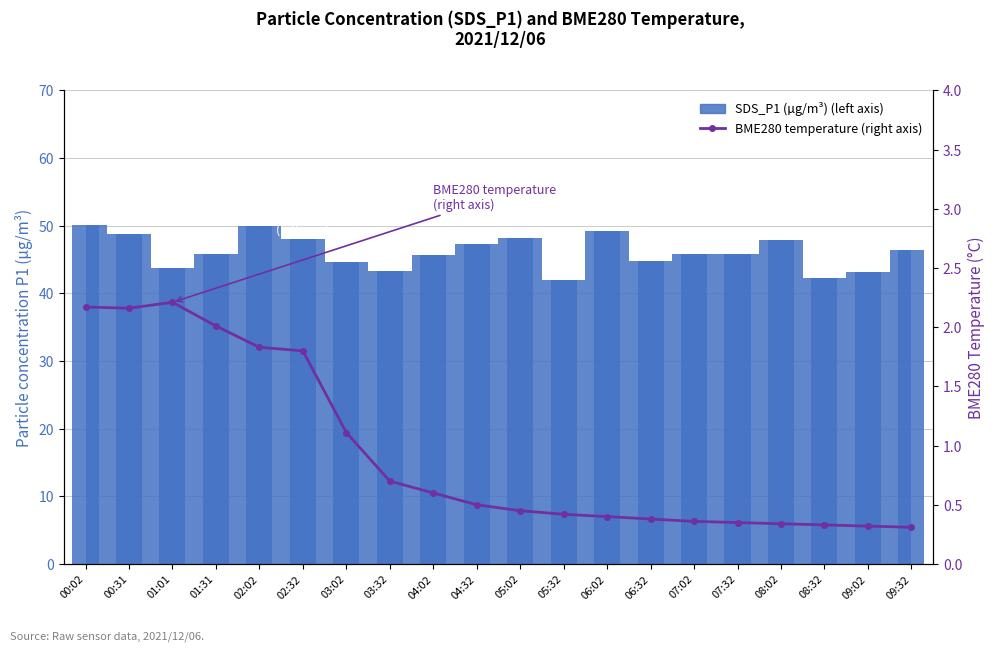

Is it true that the value at 05:02 is 0.5?

True